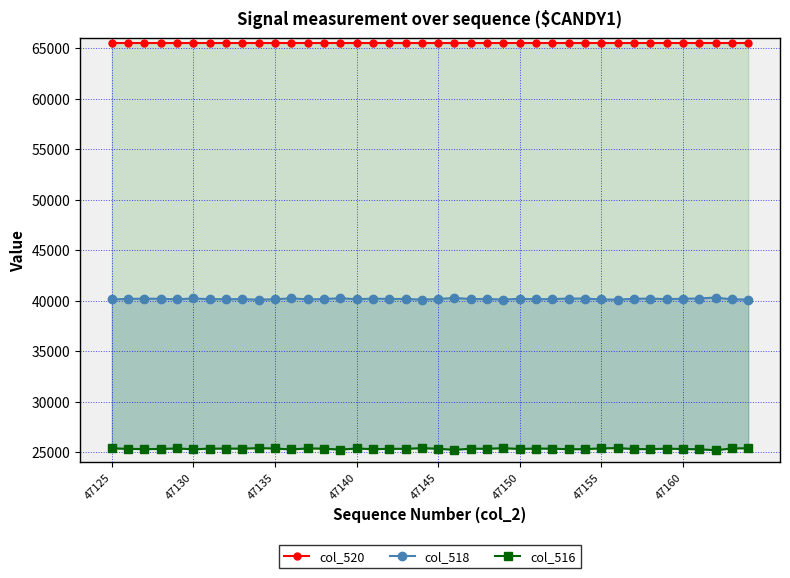

How many lines are shown in the chart?

3